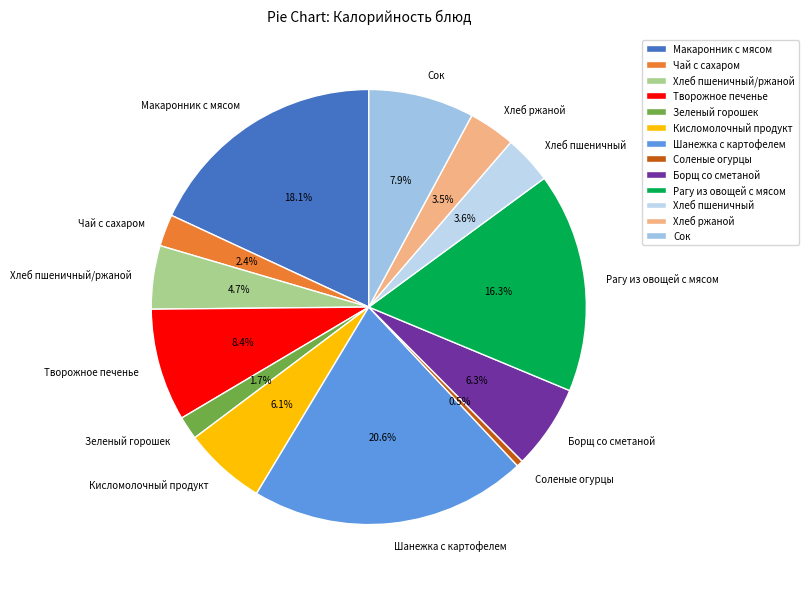

Combined, what portion of the pie is Шанежка с картофелем and Творожное печенье?

29.0%